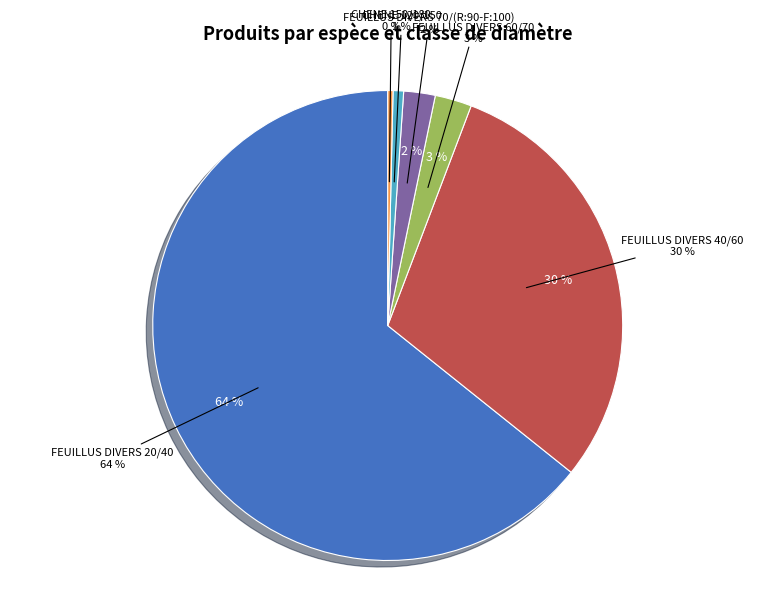

To the nearest percent, what is the combined percentage of CHENE 150/180 and CHENE 120/150?

1%